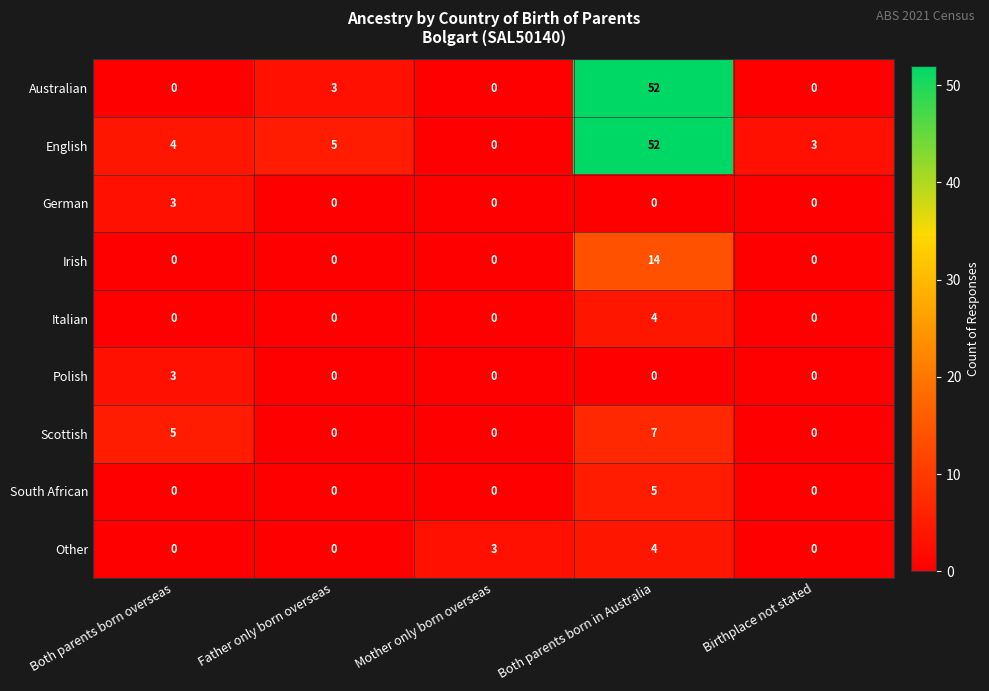

Which series changed the most between Father only born overseas and Mother only born overseas?

English